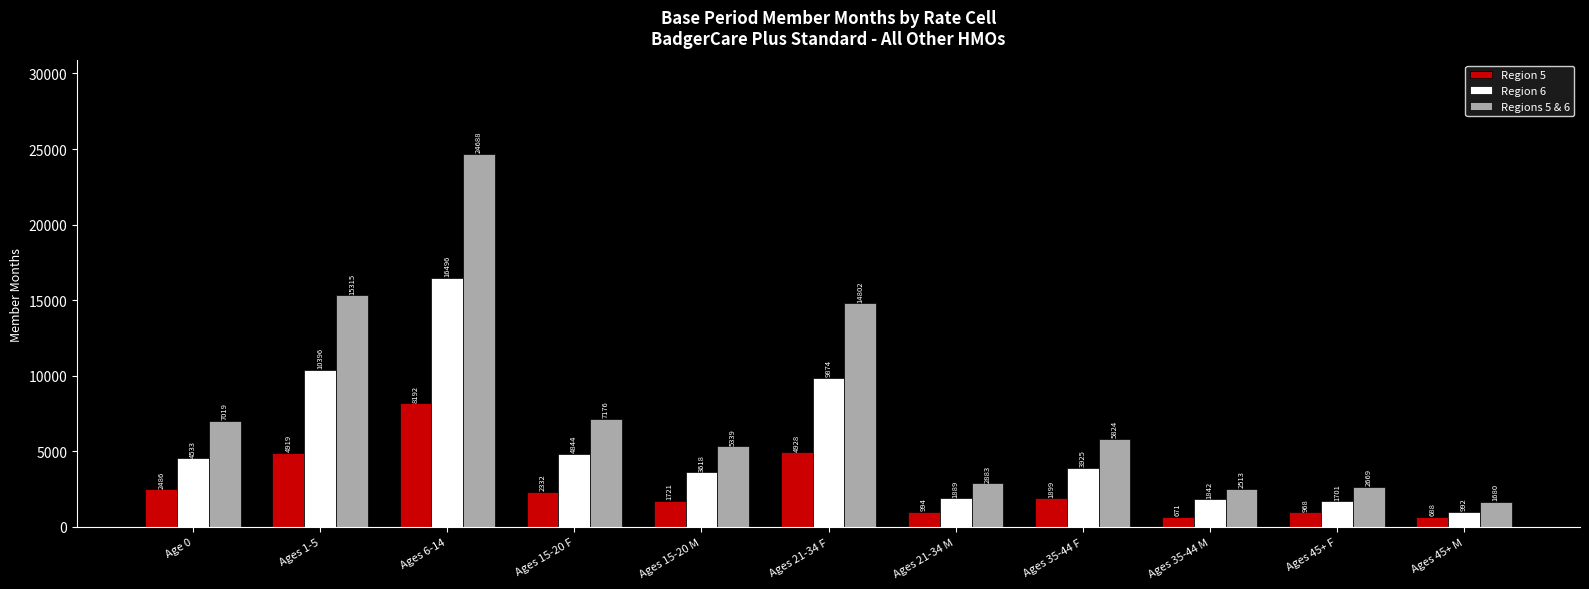

What is the minimum value for Region 6?

992